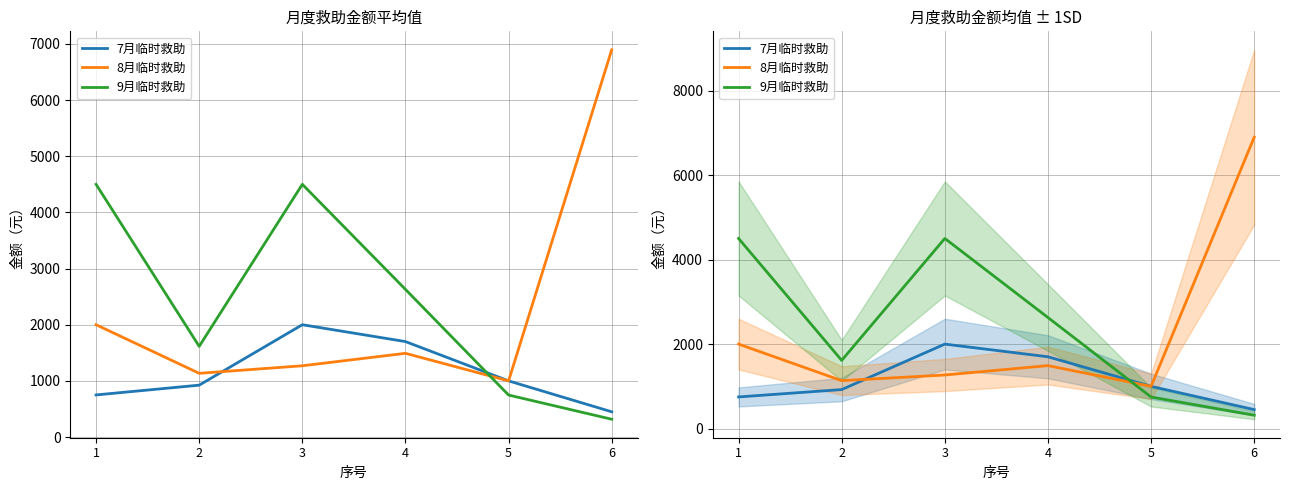

At which label does 9月临时救助 reach its peak?

1